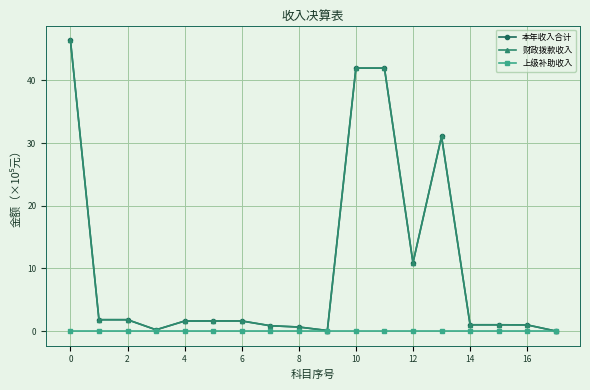

What is the label of the 8th point from the right?

10